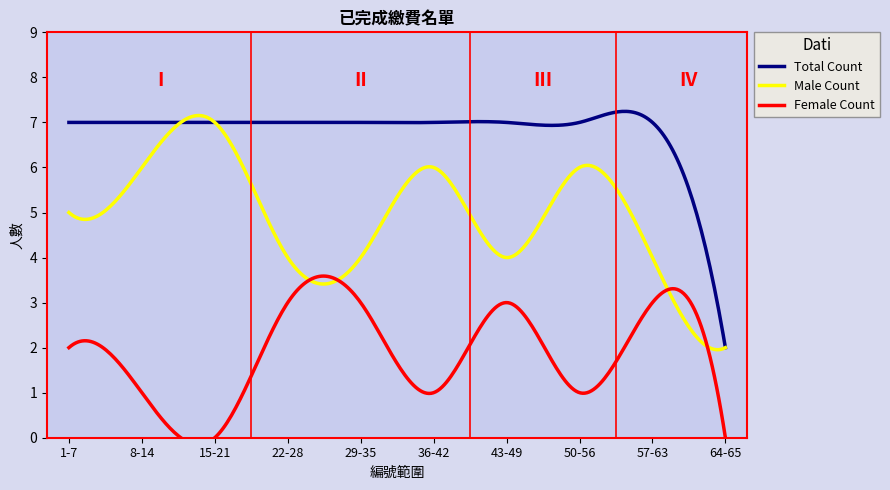

What is the maximum value for Total Count?

7.2